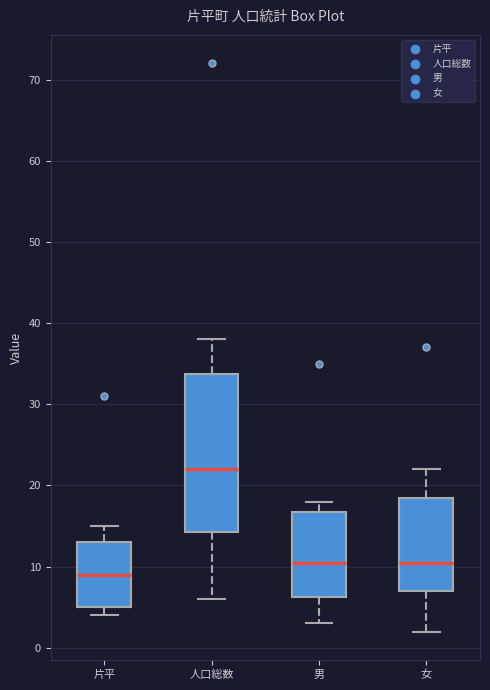

Which box's median line is the highest?

人口総数